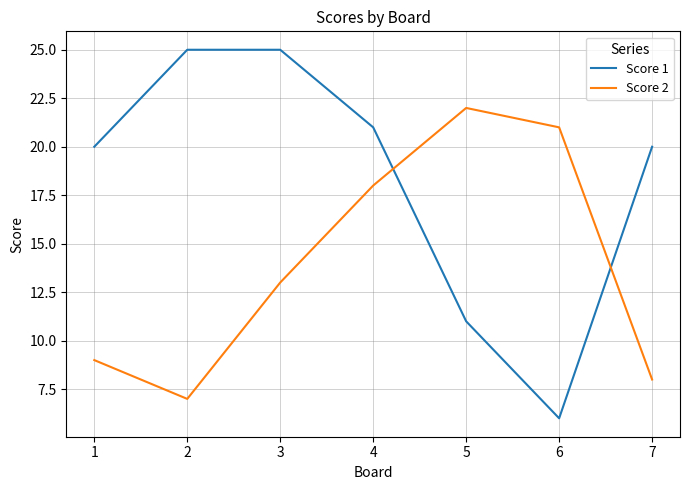

Reading left to right, list all the values displayed in this chart.

Score 1: 20	25	25	21	11	6	20
Score 2: 9	7	13	18	22	21	8